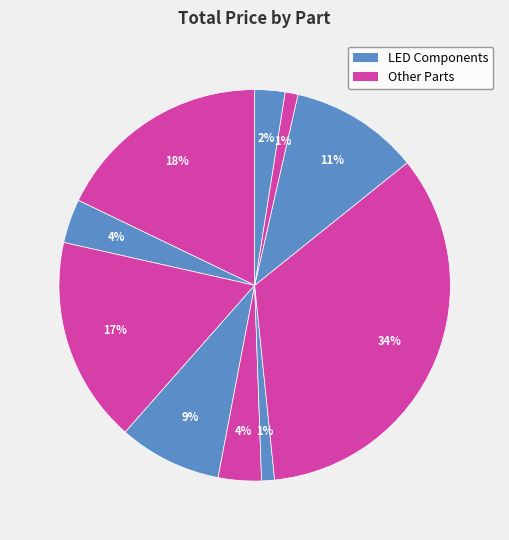

How many segments does this pie chart have?

10